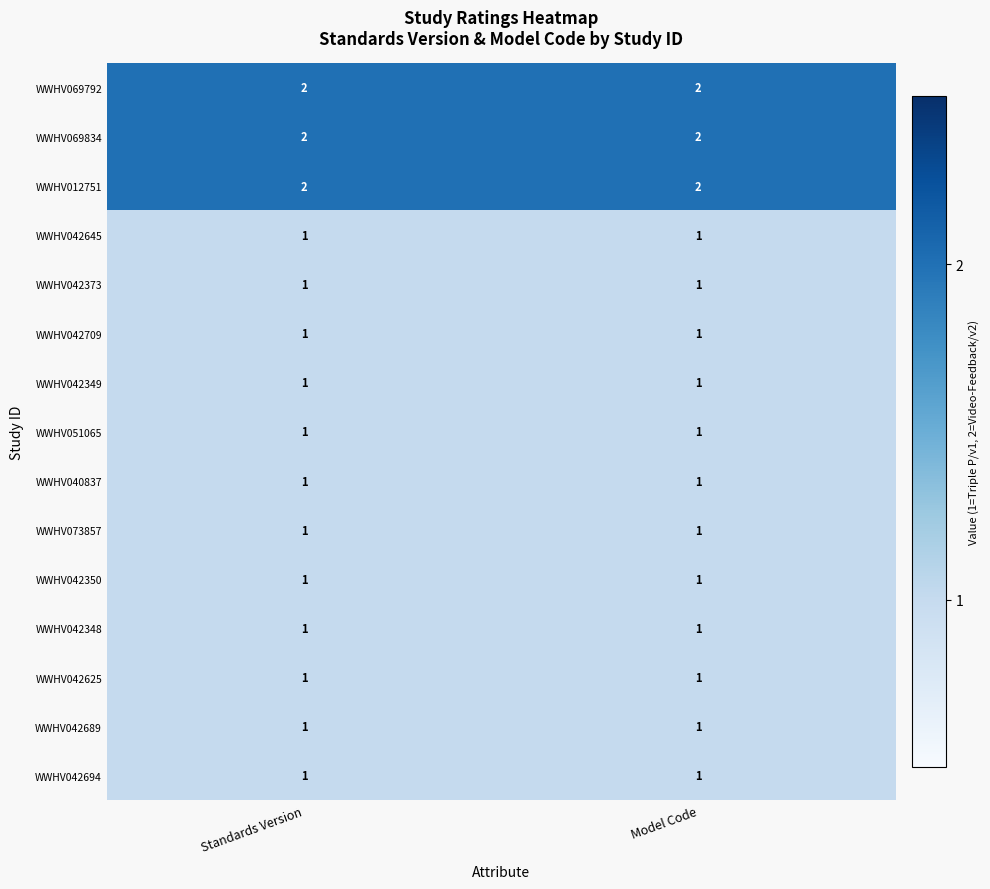

What is the total value across all series at Model Code?

18